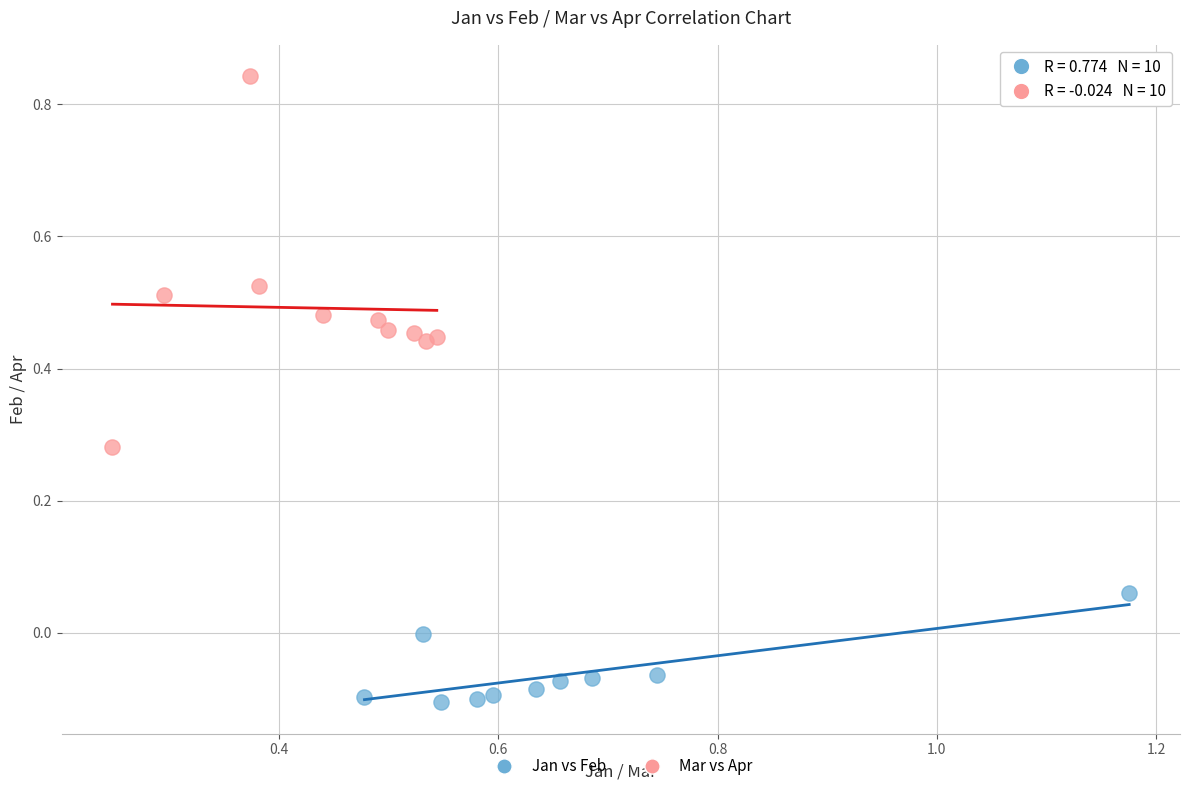

What are all the series names shown in the legend?

Jan vs Feb, Mar vs Apr